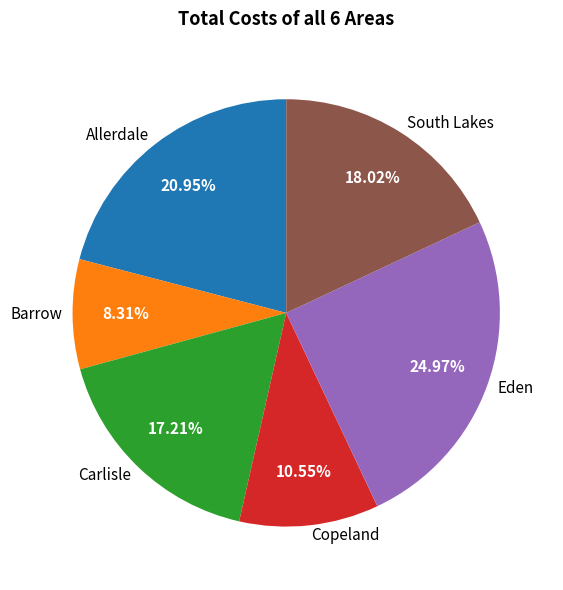

True or false: Barrow accounts for 8% of the total.

True